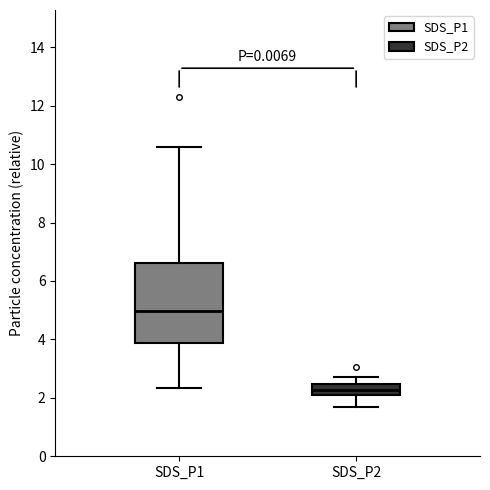

Reading left to right, read every box against the y-axis: the position of its median line, the range the box covers, and the ends of its whiskers. The values are not printed on the chart, so give them approximately, as read against the axis.

SDS_P1: median 5.0, box 3.8 to 6.6, whiskers 2.4 to 10.6
SDS_P2: median 2.2 (inside the box), box 2.2 to 2.4, whiskers 1.8 to 2.8